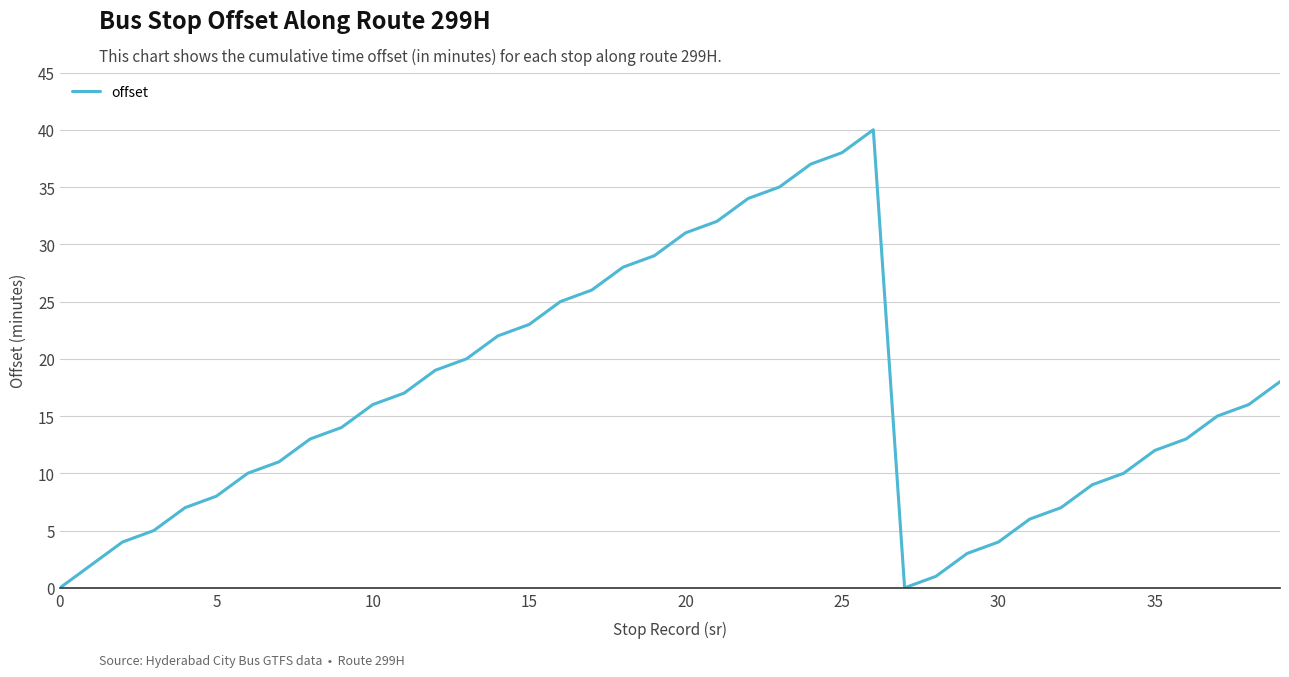

Reading left to right, list all the values displayed in this chart.

0	2	4	5	7	8	10	11	13	14	16	17	19	20	22	23	25	26	28	29	31	32	34	35	37	38	40	0	1	3	4	6	7	9	10	12	13	15	16	18